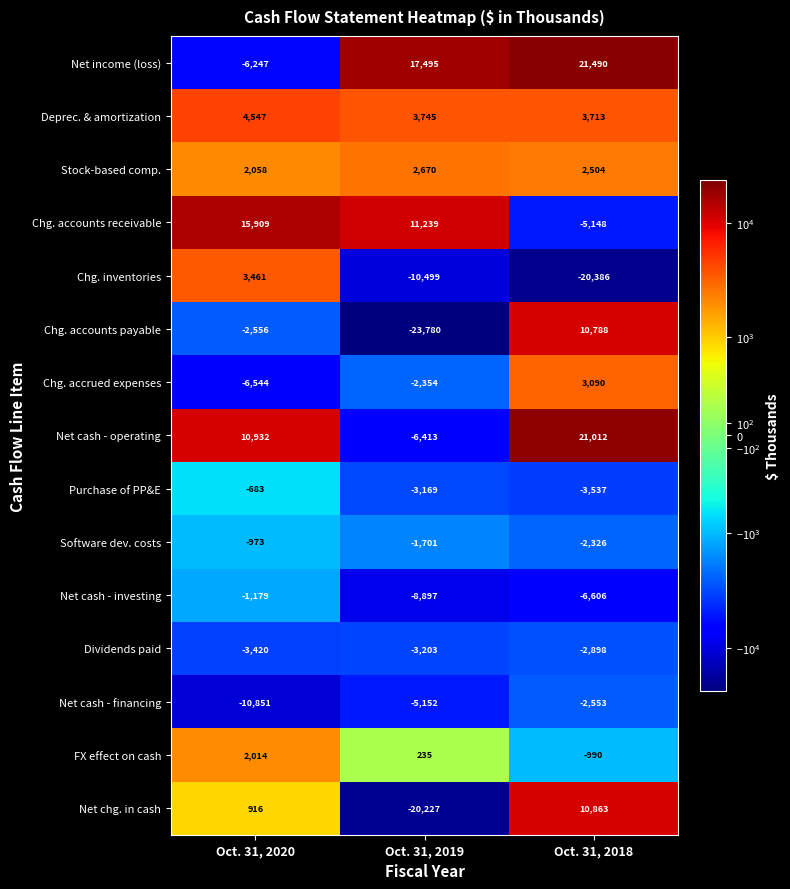

Is it true that Deprec. & amortization equals 1222 at Oct. 31, 2019?

False